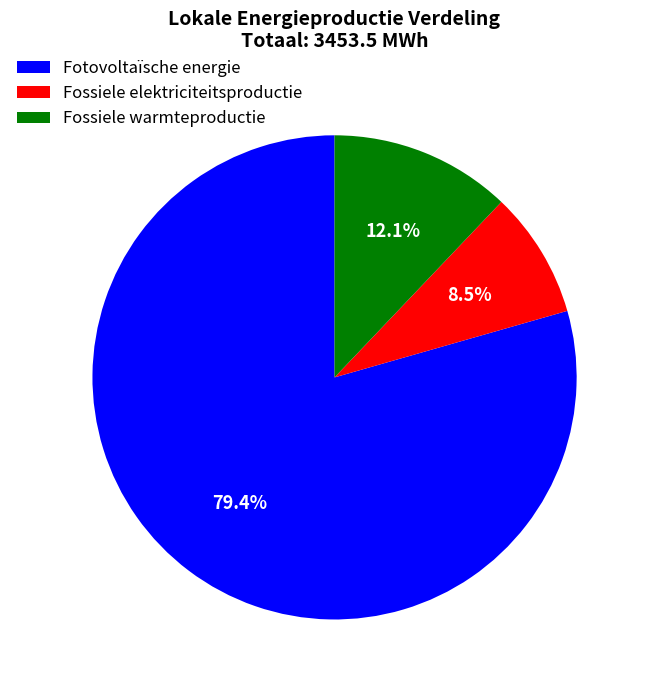

What portion of the pie excludes Fotovoltaïsche energie?

20.6%